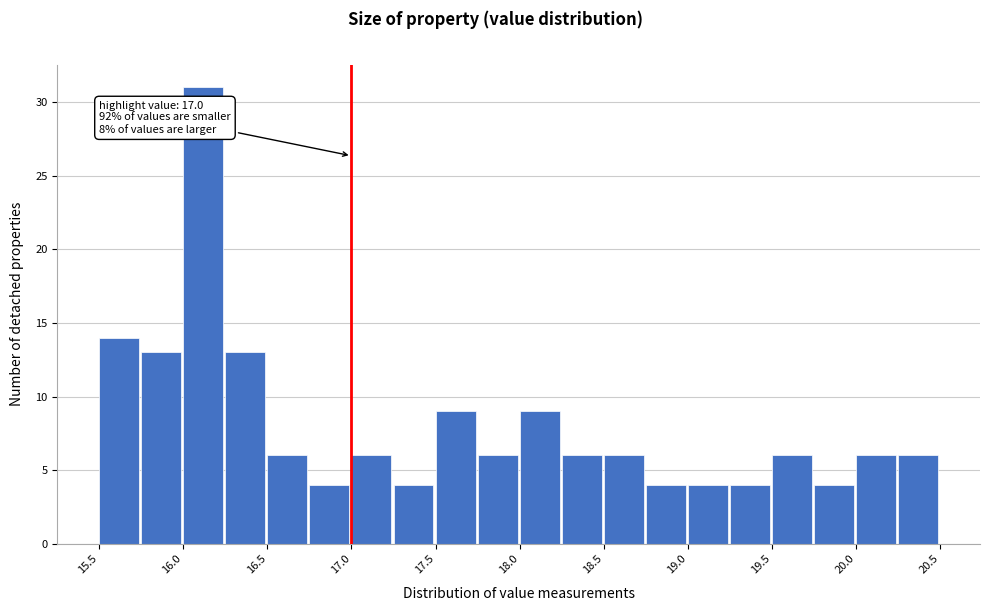

Which range on the x-axis has the tallest bar?

16.00 to 16.25